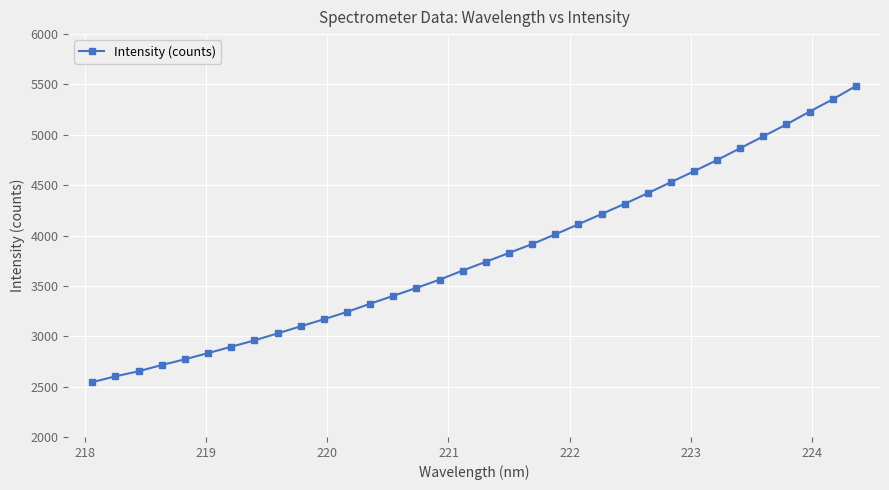

What is the value of the 30th point from the left?

4985.2